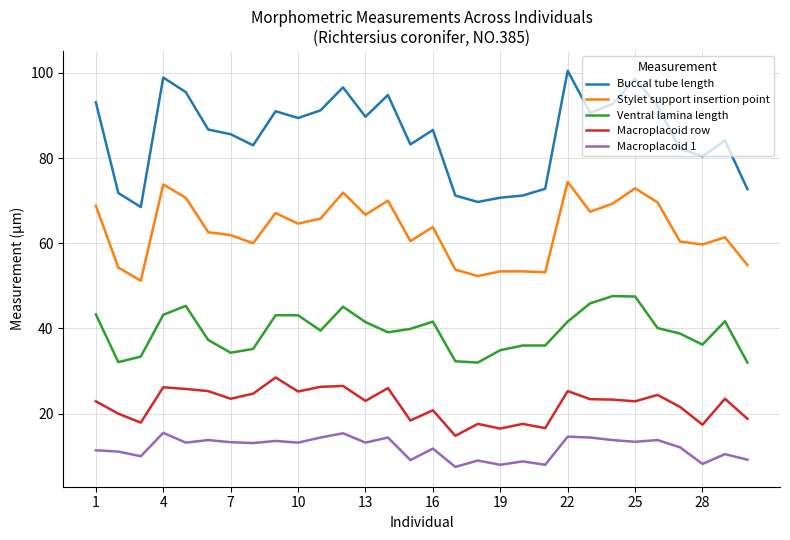

Which series has the largest range (max minus min)?

Buccal tube length